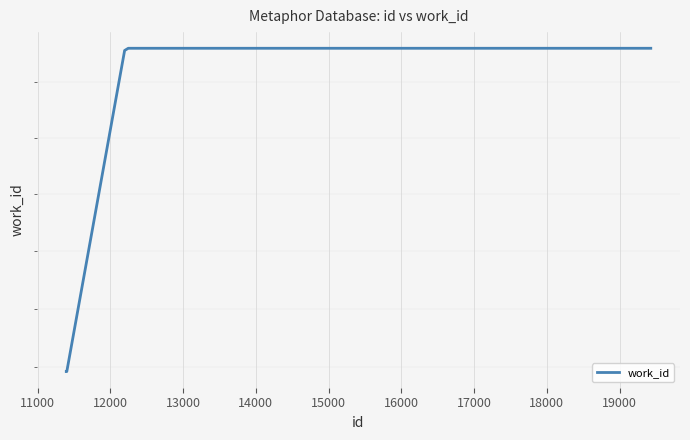

At which label is the value closest to 4488?

17000